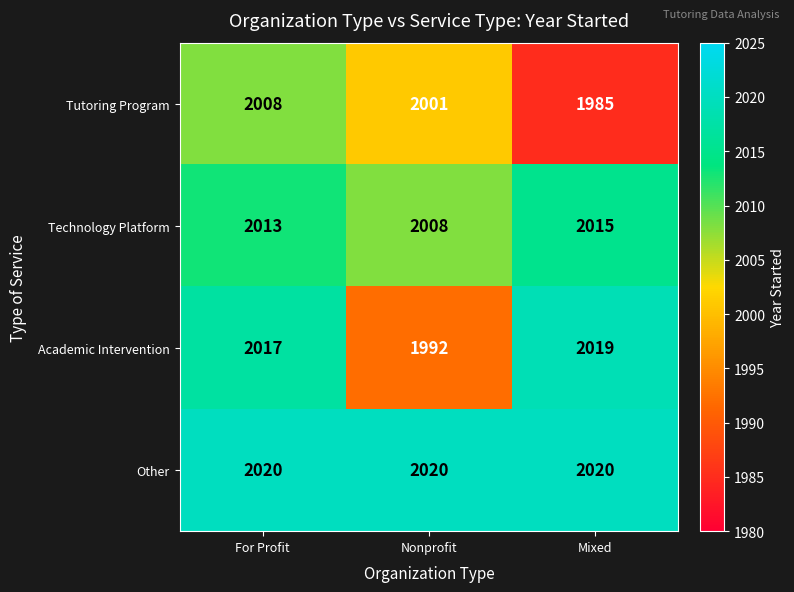

True or false: Technology Platform has a value of 2013 at For Profit.

True